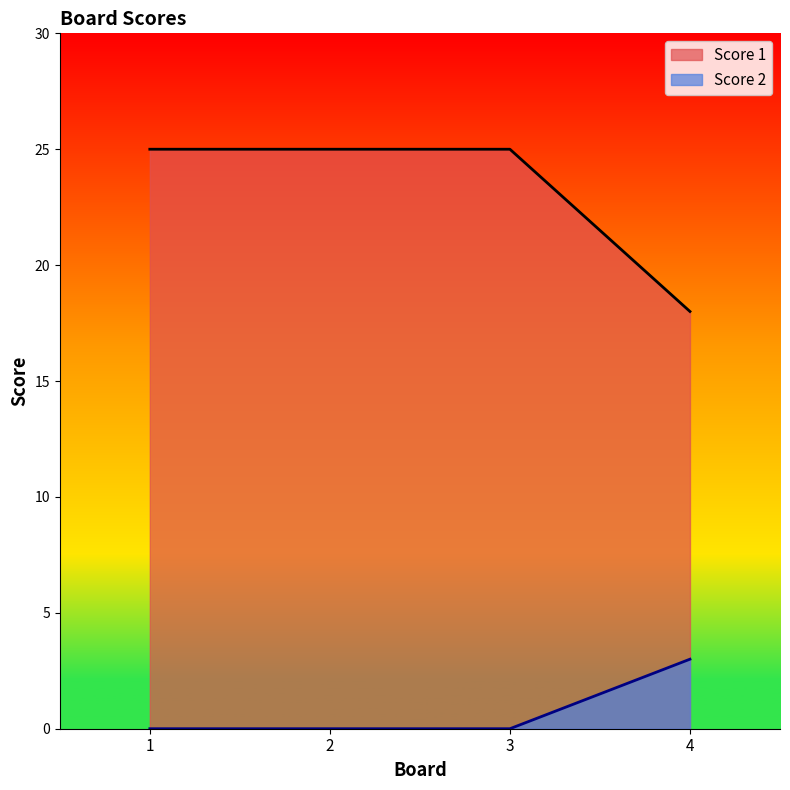

True or false: Score 2 and Score 1 cross at least once.

False